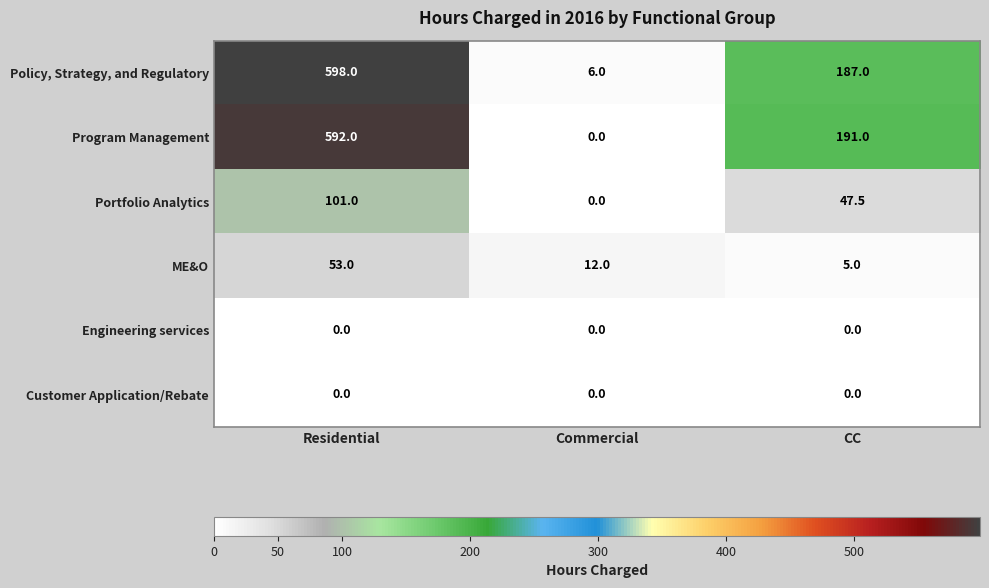

Count the number of categories in the chart.

3